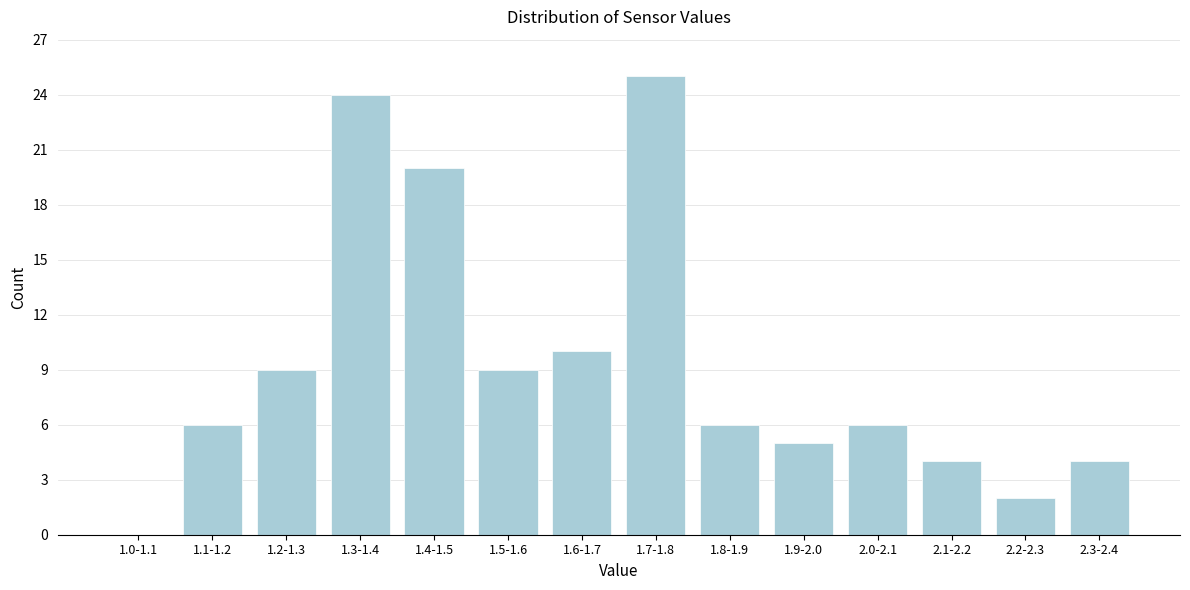

Reading right to left, list all the values displayed in this chart.

2.3-2.4=4	2.2-2.3=2	2.1-2.2=4	2.0-2.1=6	1.9-2.0=5	1.8-1.9=6	1.7-1.8=25	1.6-1.7=10	1.5-1.6=9	1.4-1.5=20	1.3-1.4=24	1.2-1.3=9	1.1-1.2=6	1.0-1.1=0